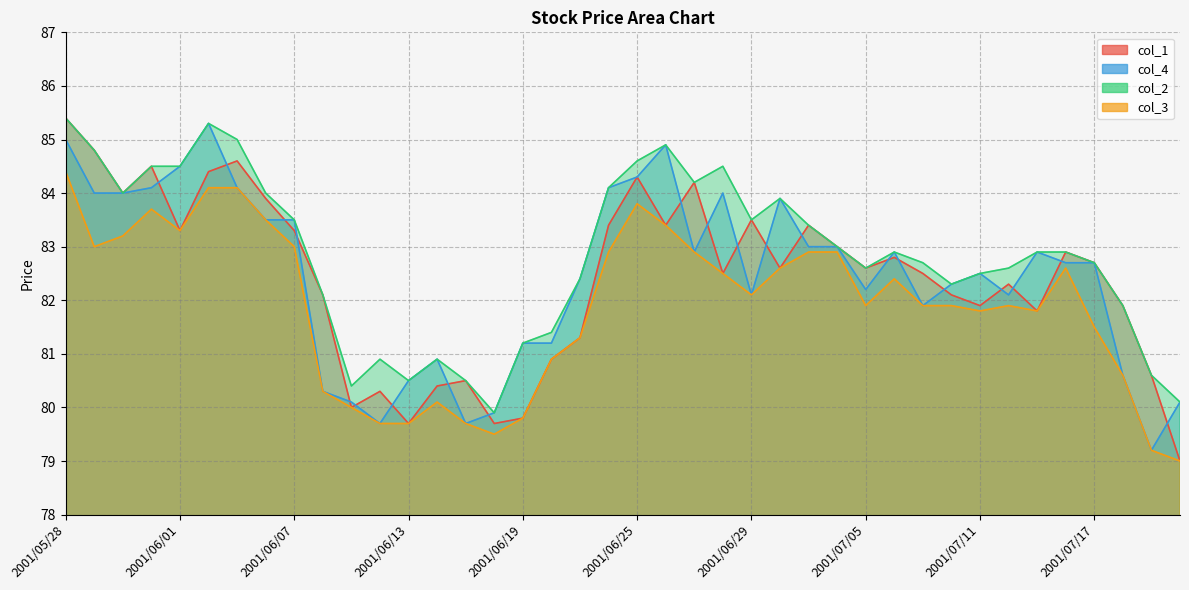

Between 2001/07/10 and 2001/07/09, which is larger?

2001/07/09